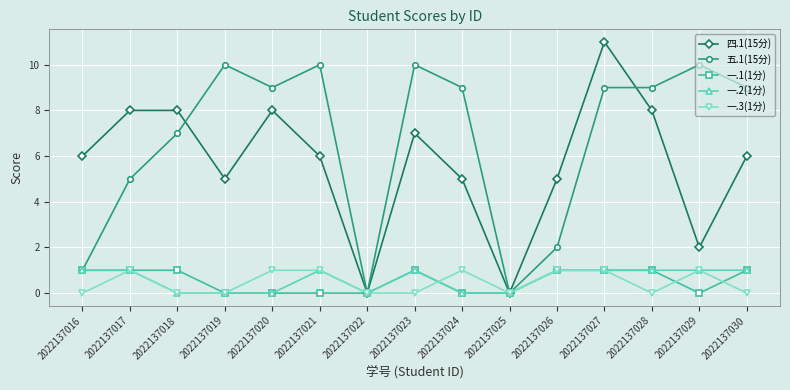

Which series has the largest total across all categories?

五.1(15分)